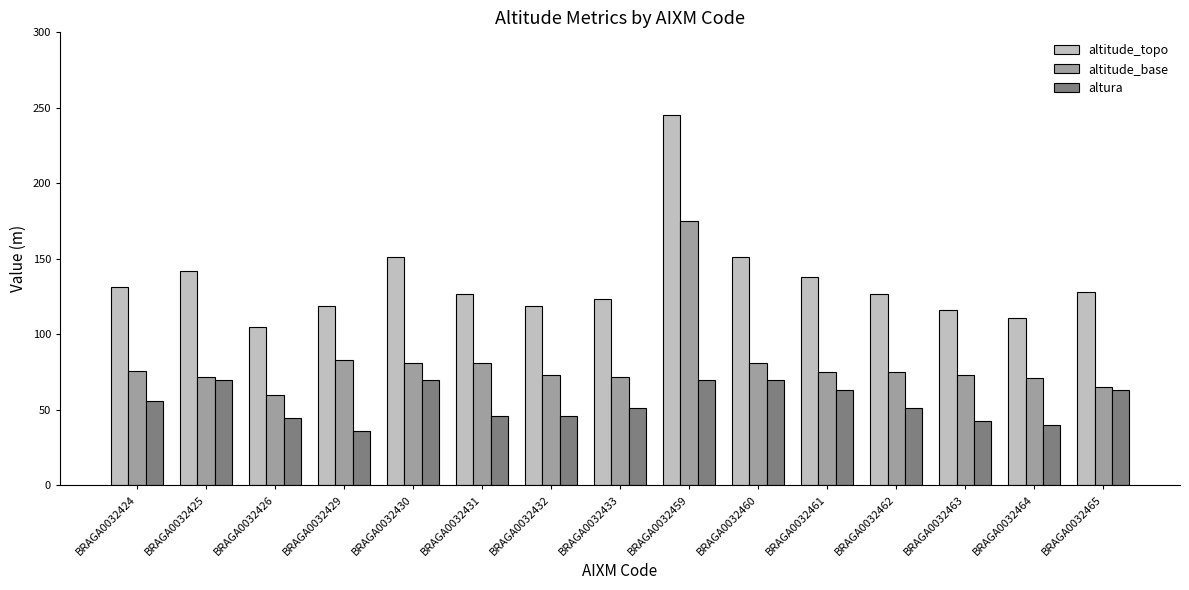

Which series has the largest range (max minus min)?

altitude_topo